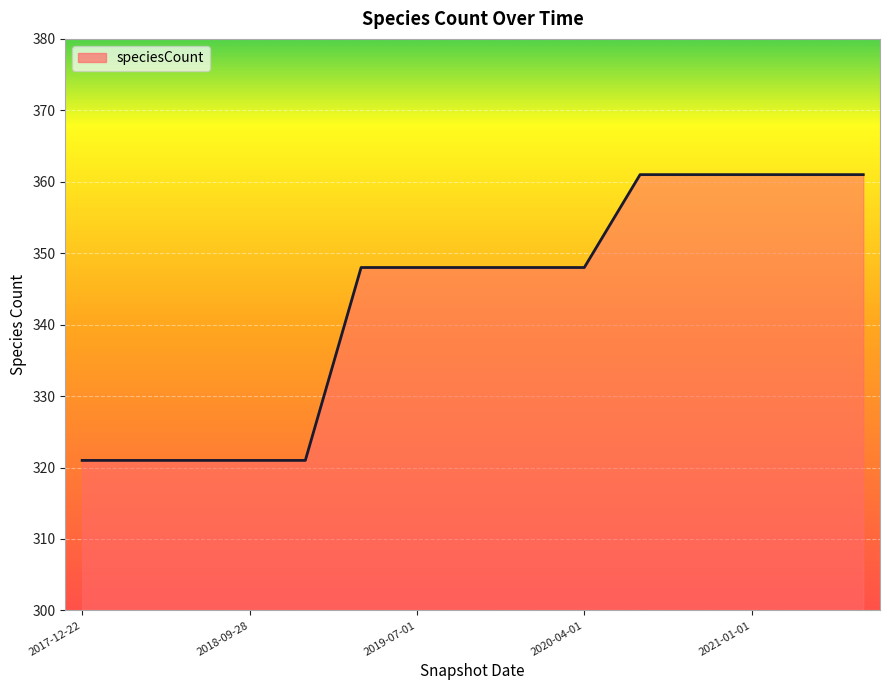

What is the smallest value displayed?

321